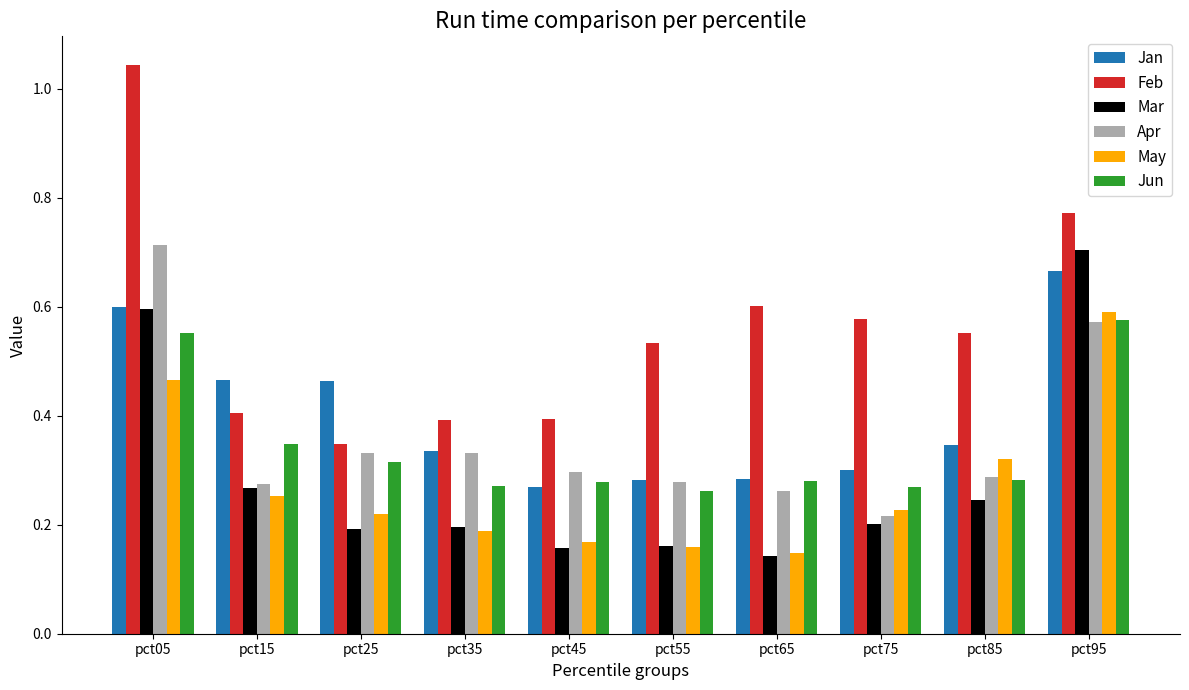

Which series has the largest range (max minus min)?

Feb